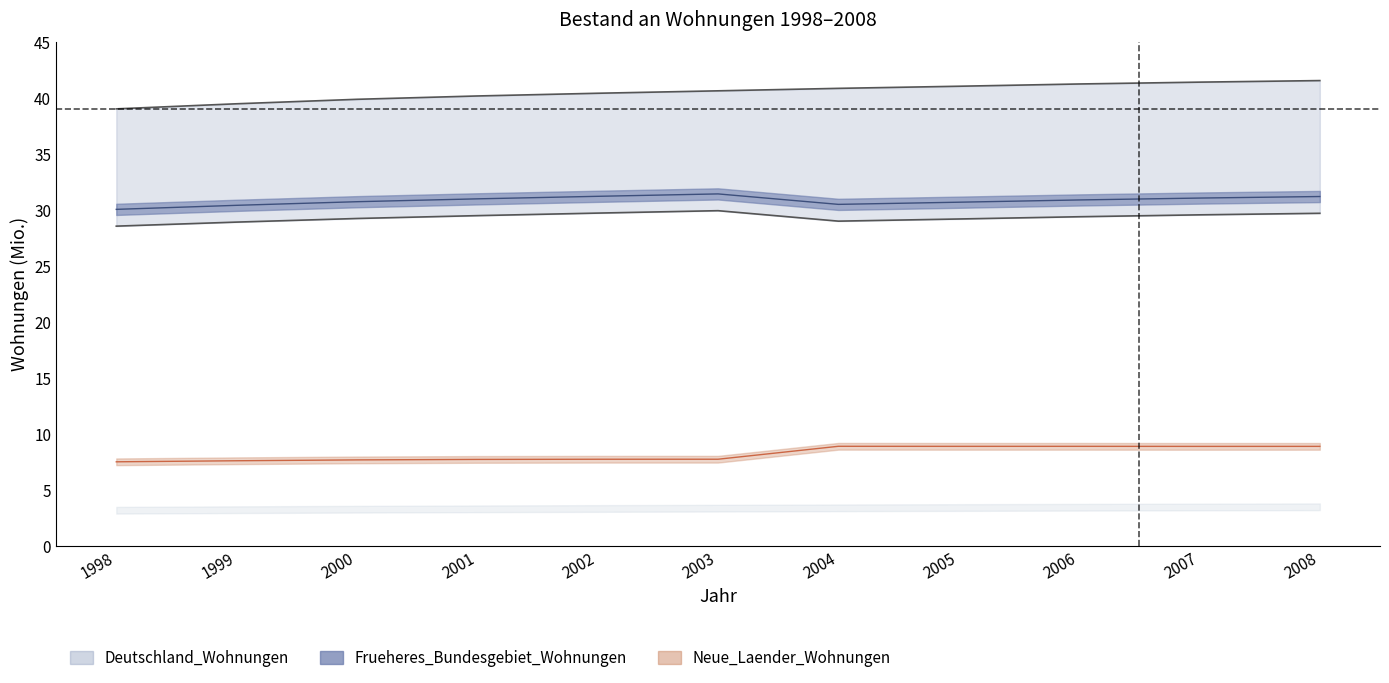

Rank the categories by Neue_Laender_Wohnungen value from lowest to highest.

1998, 1999, 2000, 2001, 2002, 2003, 2007, 2008, 2005, 2006, 2004